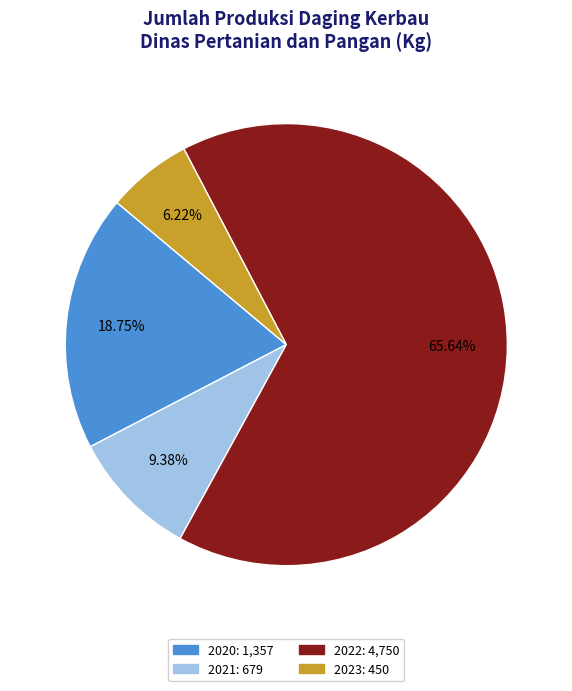

Is there a majority slice in this chart?

Yes